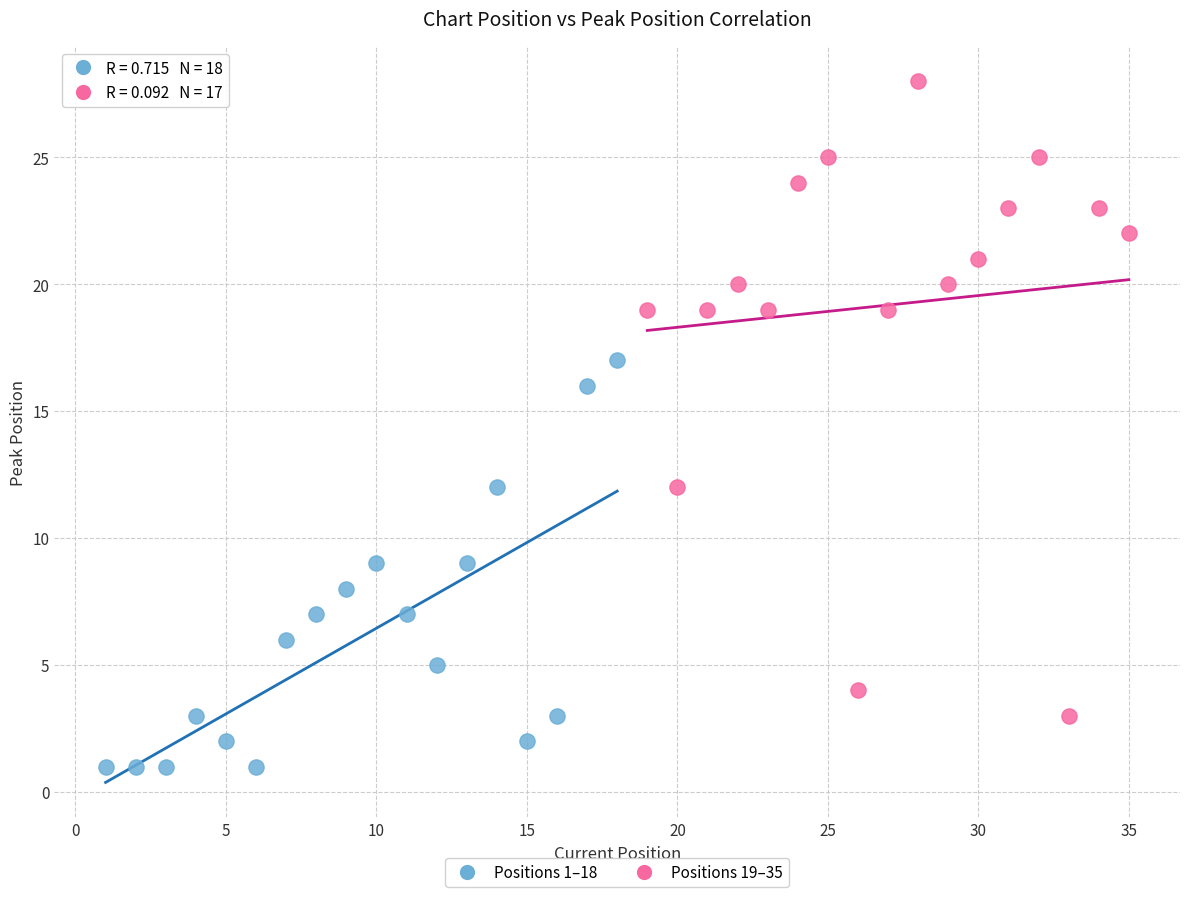

What are all the series names shown in the legend?

Positions 1–18, Positions 19–35